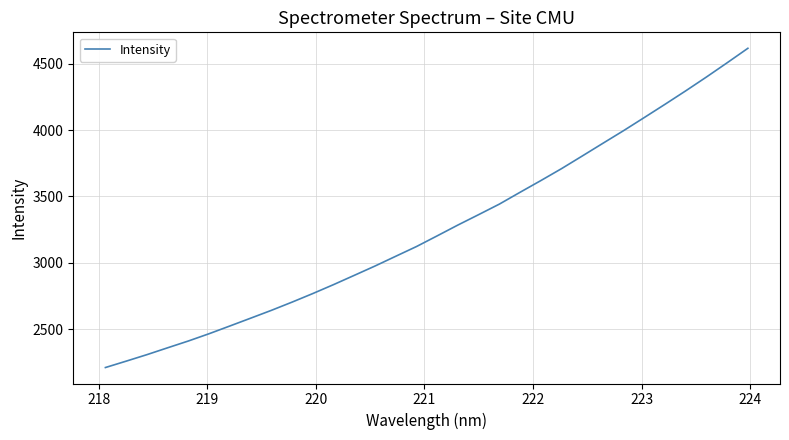

What is the smallest value displayed?

2209.8